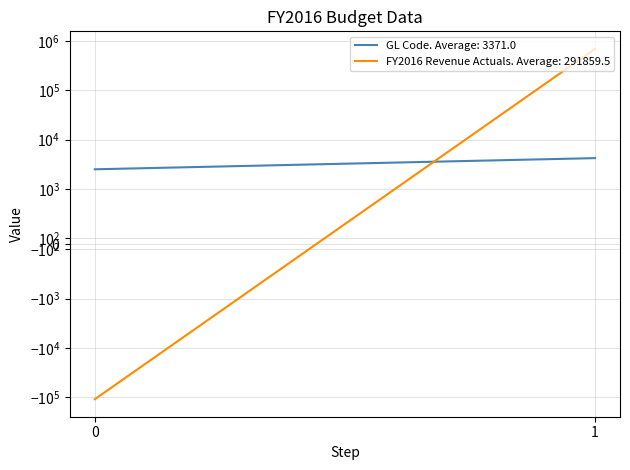

Is the value of GL (GL Code) at BALANCE FORWARD TO NEW YEAR greater than the value of FY2016 Revenue Actuals at BALANCE FORWARD TO NEW YEAR?

Yes